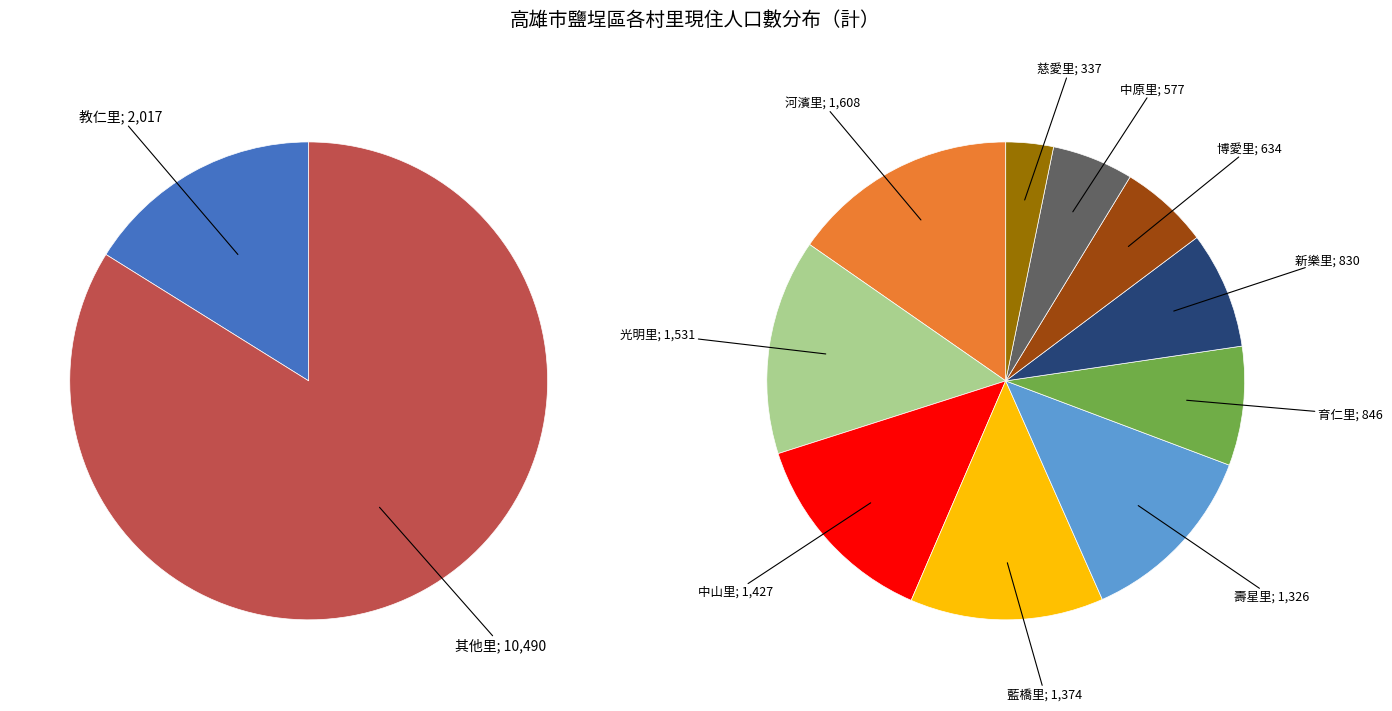

What portion of the pie excludes 中原里?

95.4%